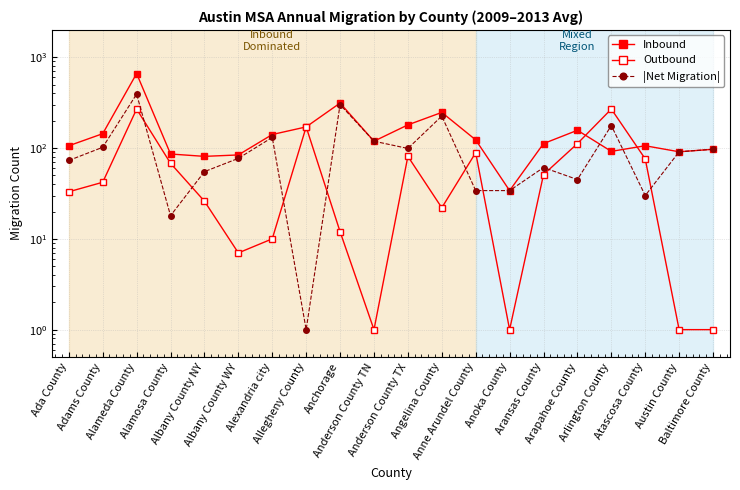

What is the label of the 15th point from the left?

Aransas County